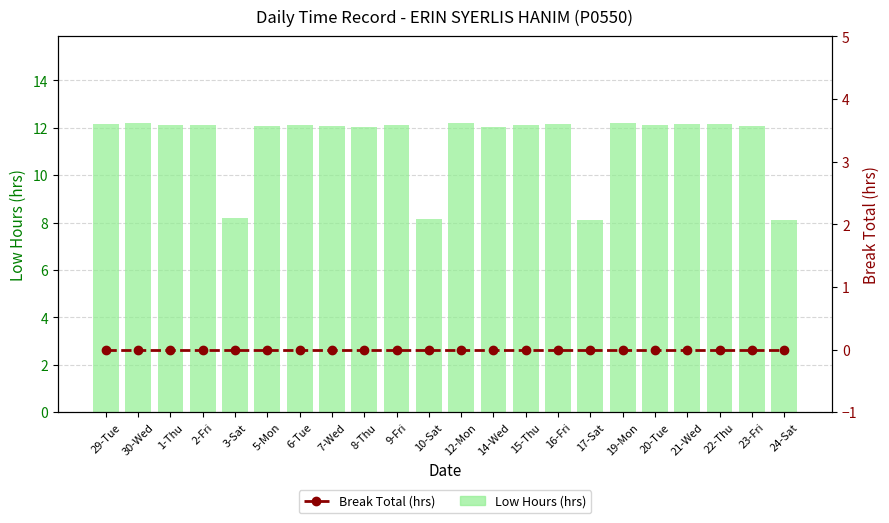

Which series has the largest total across all categories?

Low Hours (hrs)